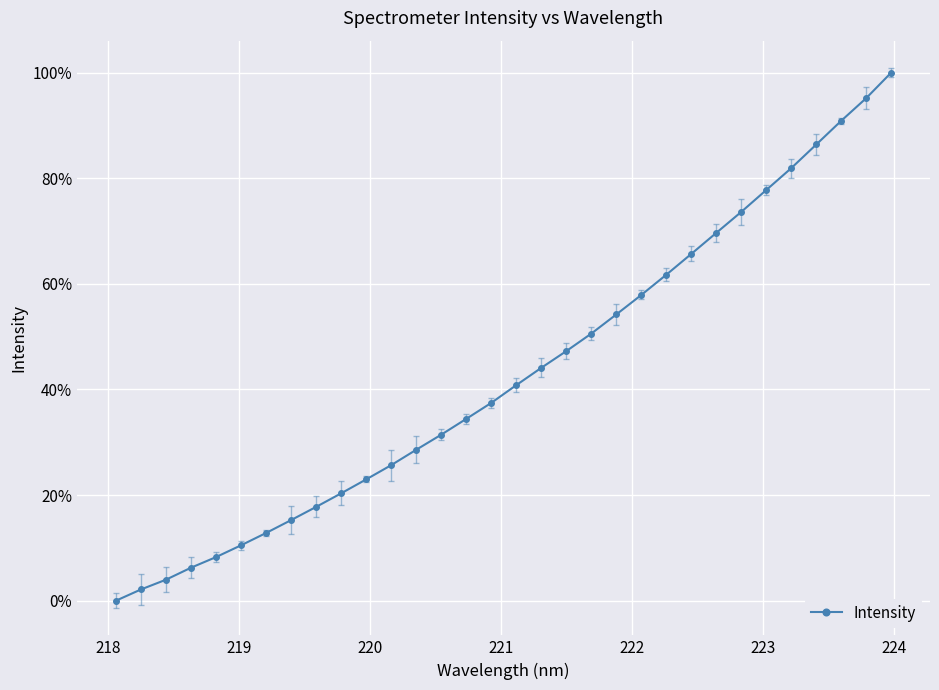

Does the chart display data point markers on the line(s)?

Yes